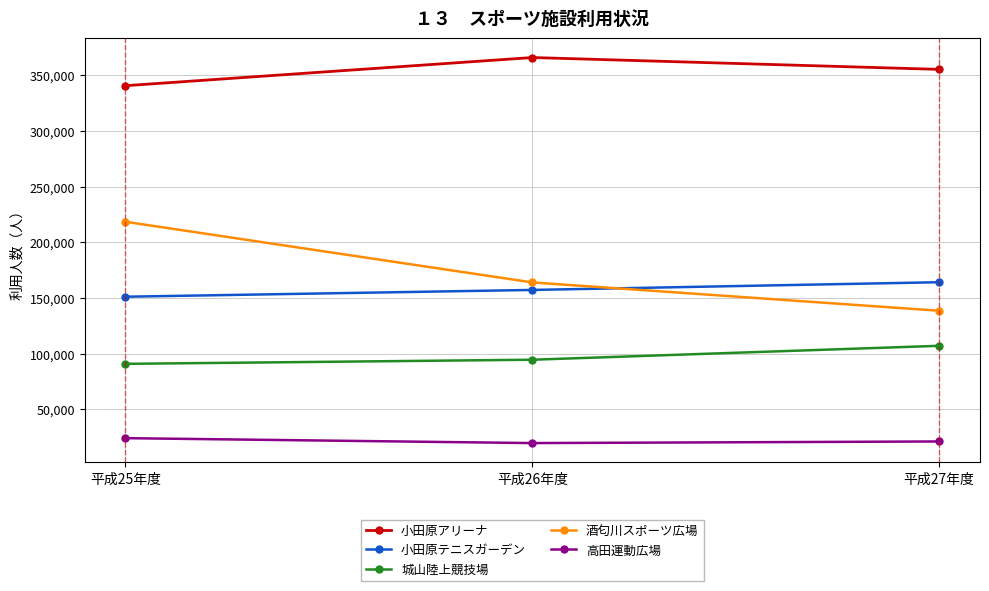

What is the label of the 2nd point from the left?

平成26年度